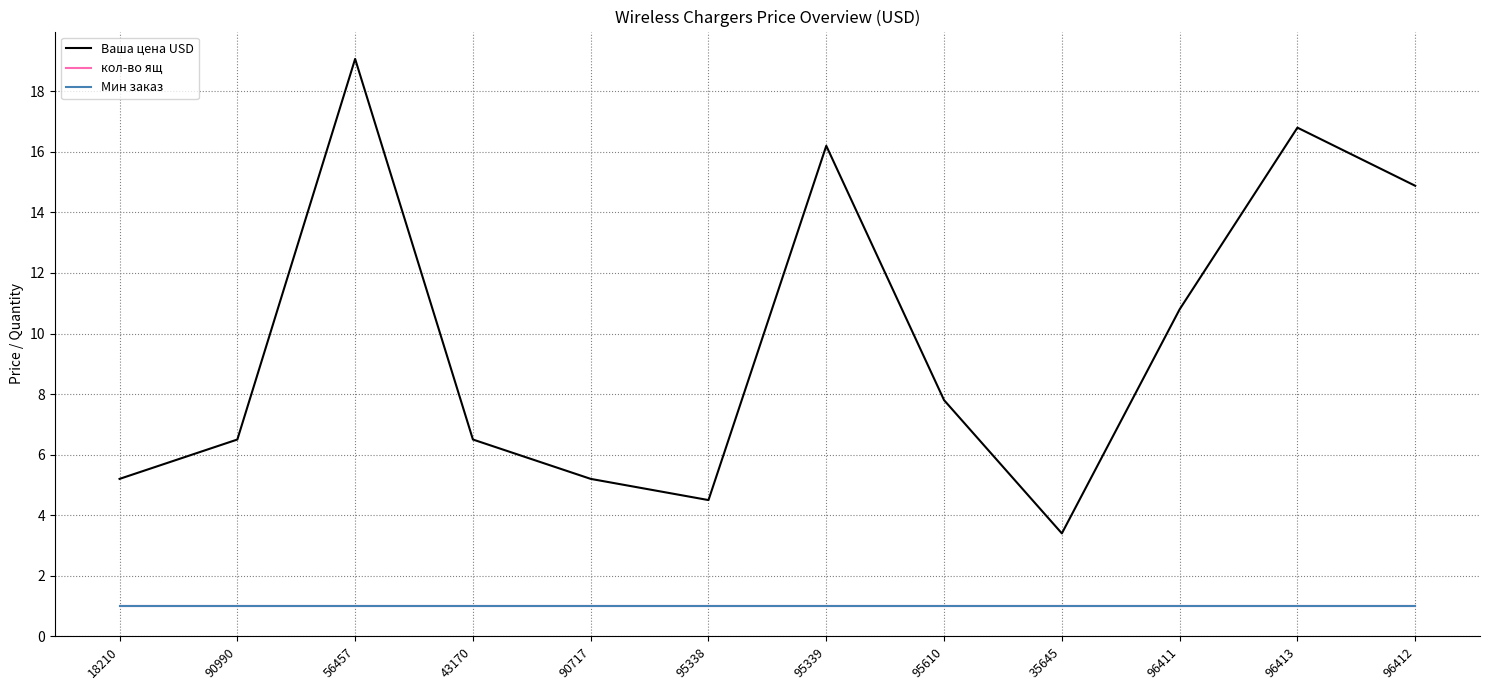

The Ваша цена USD series shows 7.0 at 96413. True or false?

False